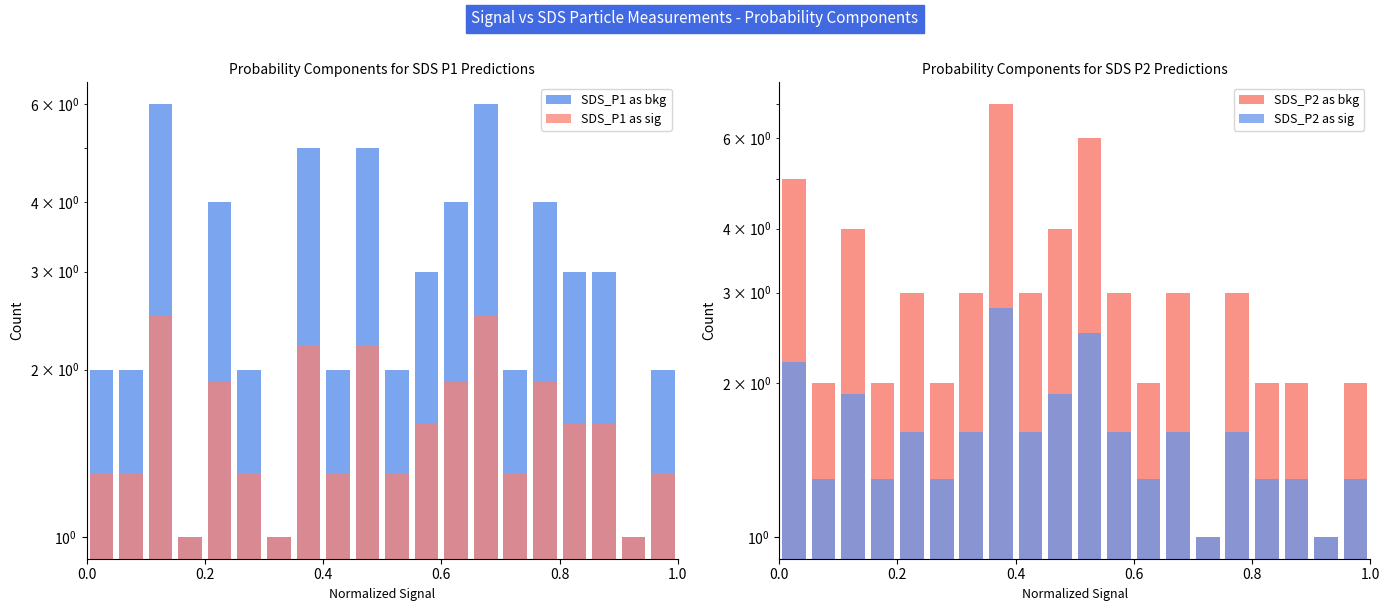

Reading right to left, what are all the values shown in this chart?

SDS_P1 as bkg: 2.0	1.0	3.0	3.0	4.0	2.0	6.0	4.0	3.0	2.0	5.0	2.0	5.0	1.0	2.0	4.0	1.0	6.0	2.0	2.0
SDS_P1 as sig: 1.3	1.0	1.6	1.6	1.9	1.3	2.5	1.9	1.6	1.3	2.2	1.3	2.2	1.0	1.3	1.9	1.0	2.5	1.3	1.3
SDS_P2 as bkg: 2.0	1.0	2.0	2.0	3.0	1.0	3.0	2.0	3.0	6.0	4.0	3.0	7.0	3.0	2.0	3.0	2.0	4.0	2.0	5.0
SDS_P2 as sig: 1.3	1.0	1.3	1.3	1.6	1.0	1.6	1.3	1.6	2.5	1.9	1.6	2.8	1.6	1.3	1.6	1.3	1.9	1.3	2.2